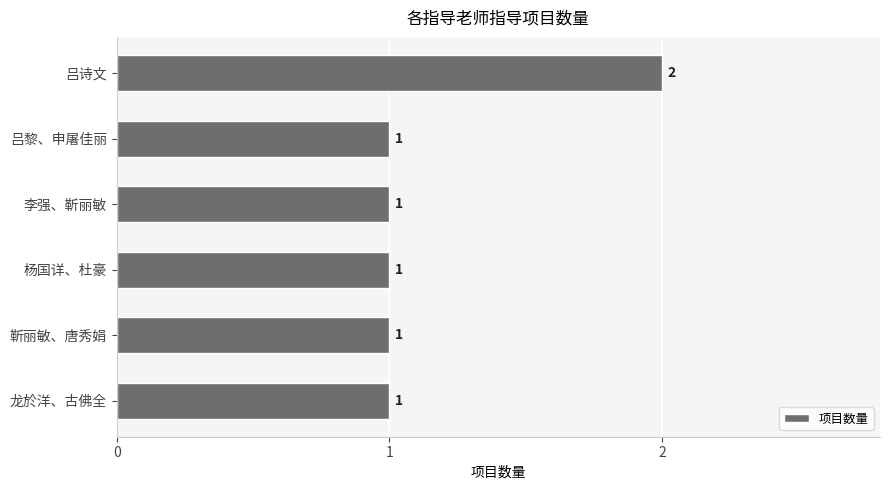

Between 吕诗文 and 李强、靳丽敏, which is larger?

吕诗文